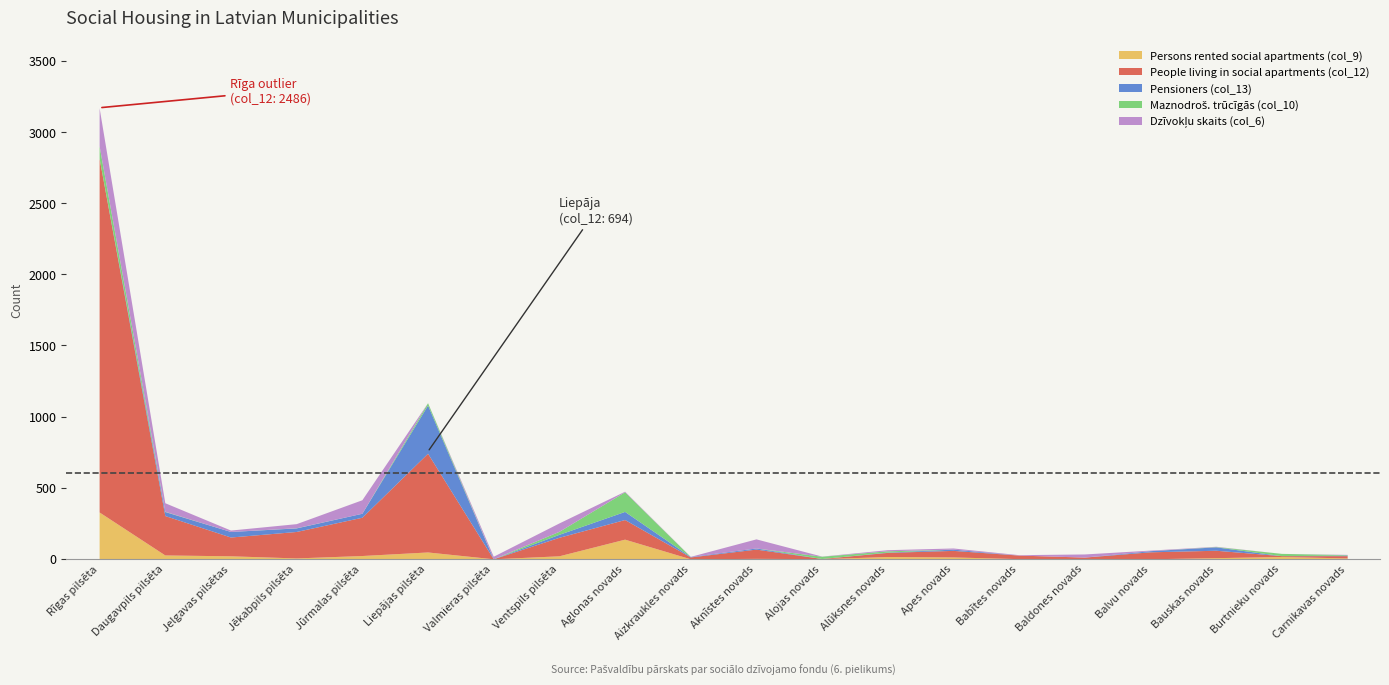

What position from the right is Jelgavas pilsētas?

18